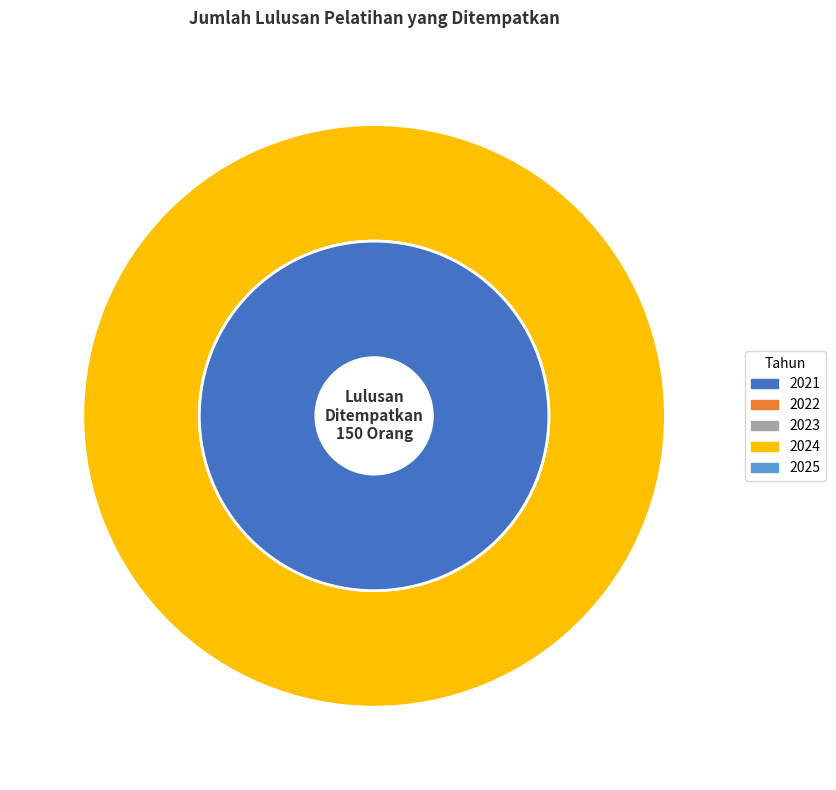

To the nearest percent, what is the average slice percentage?

20%